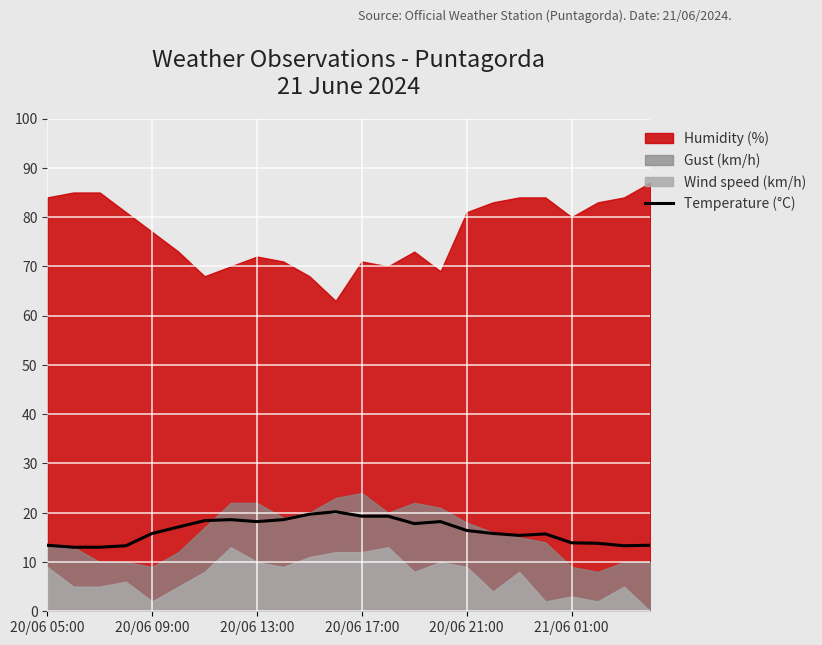

Is it true that Temperature (°C) equals 18.2 at 20/06 13:00?

True